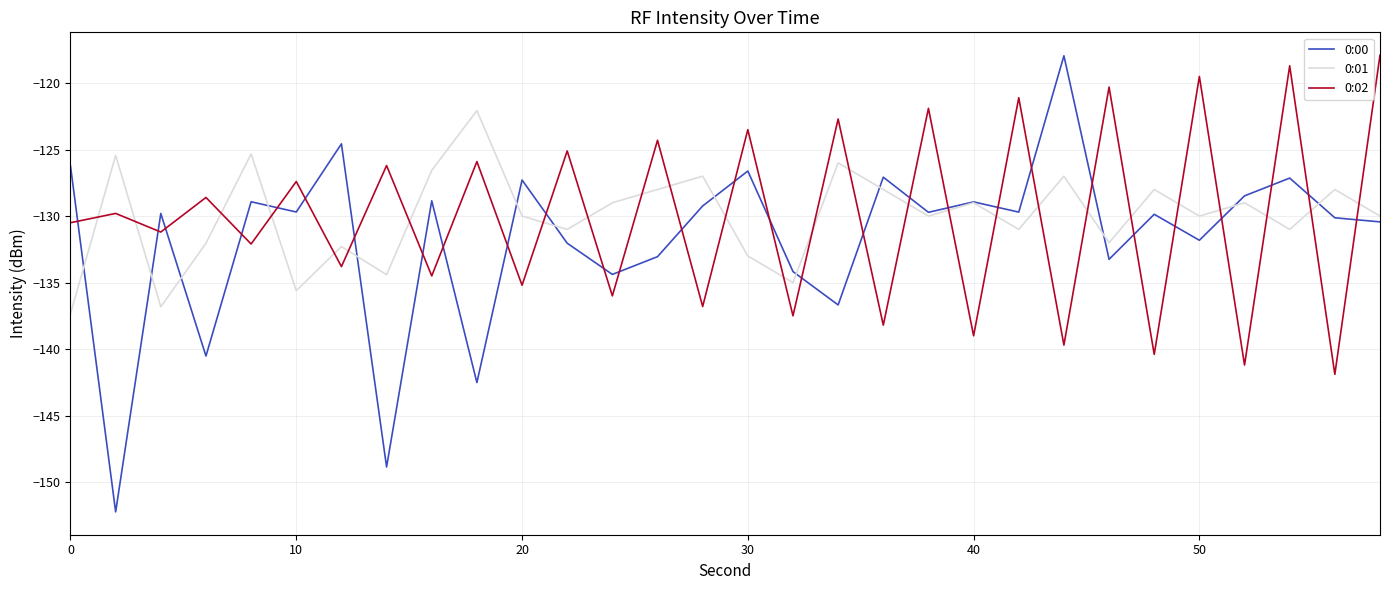

What is the sum of all 0:01 values?

-3899.9